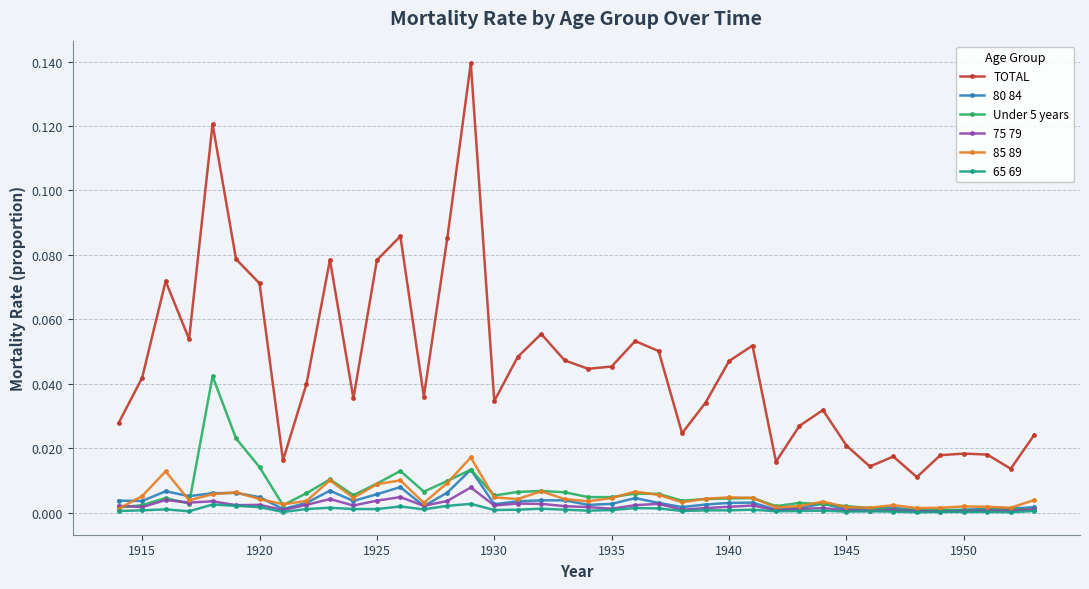

Which series has the largest total across all categories?

TOTAL